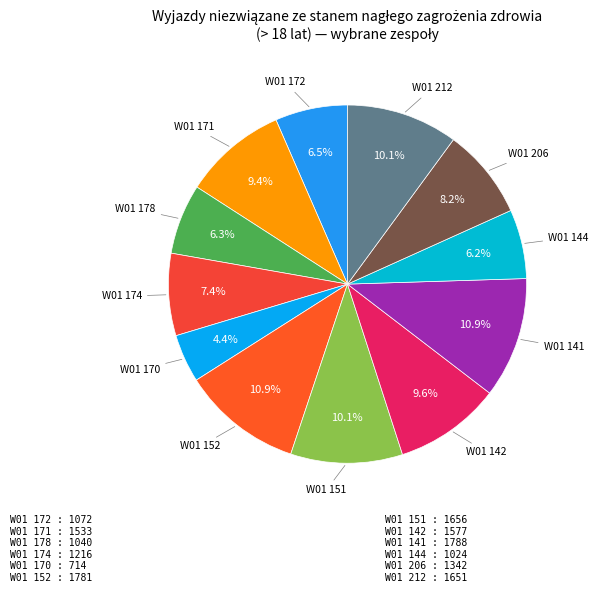

To the nearest percent, what is the difference between the largest and smallest slice percentages?

7%